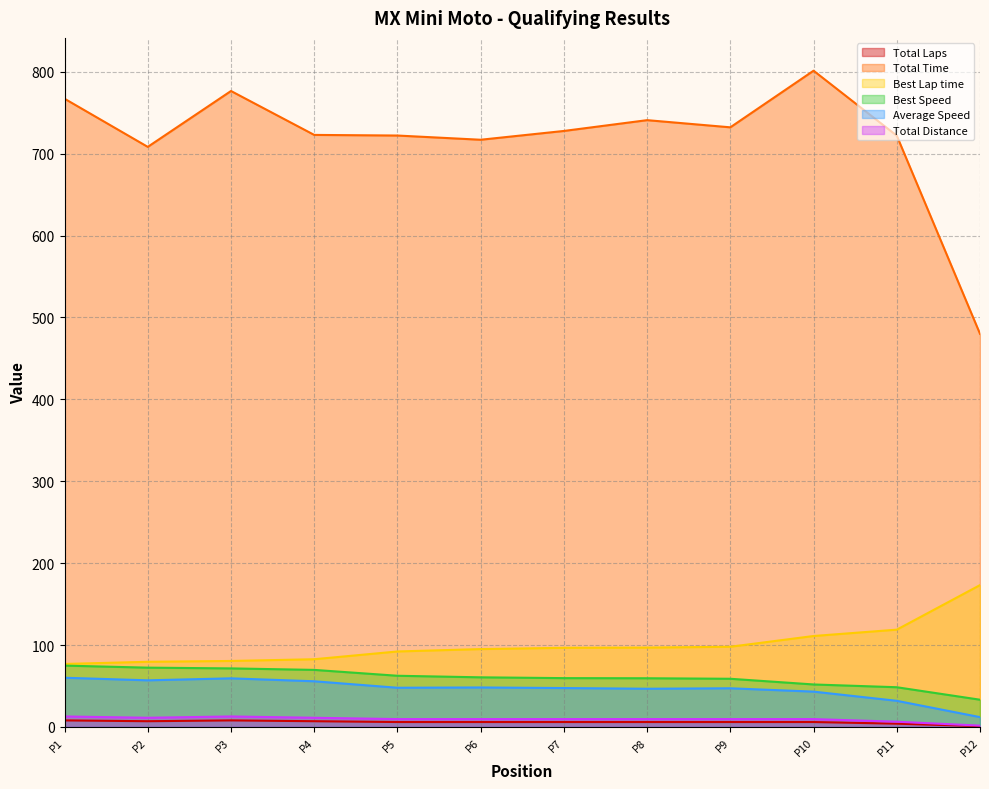

The value of Best Lap time at P7 is 135.0. True or false?

False